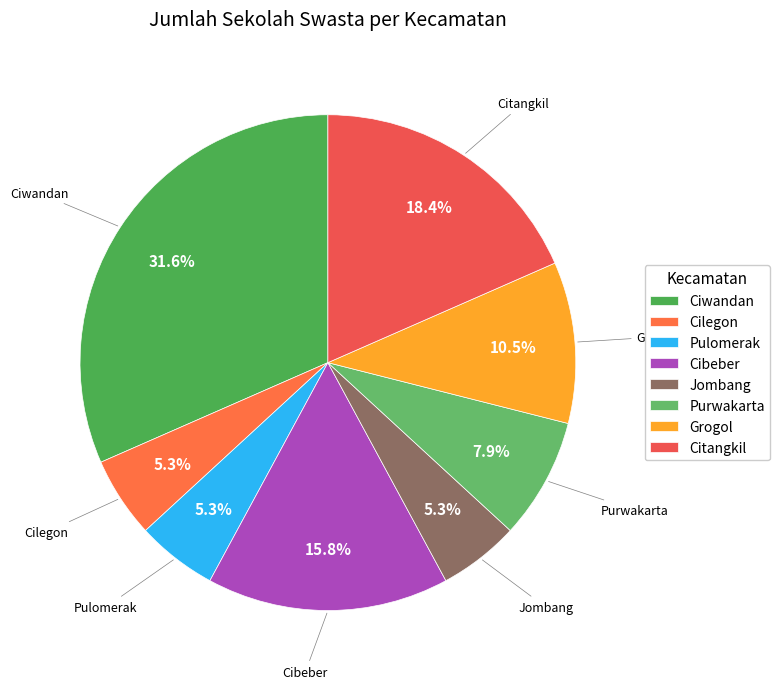

Which category has the biggest portion of the pie?

Ciwandan